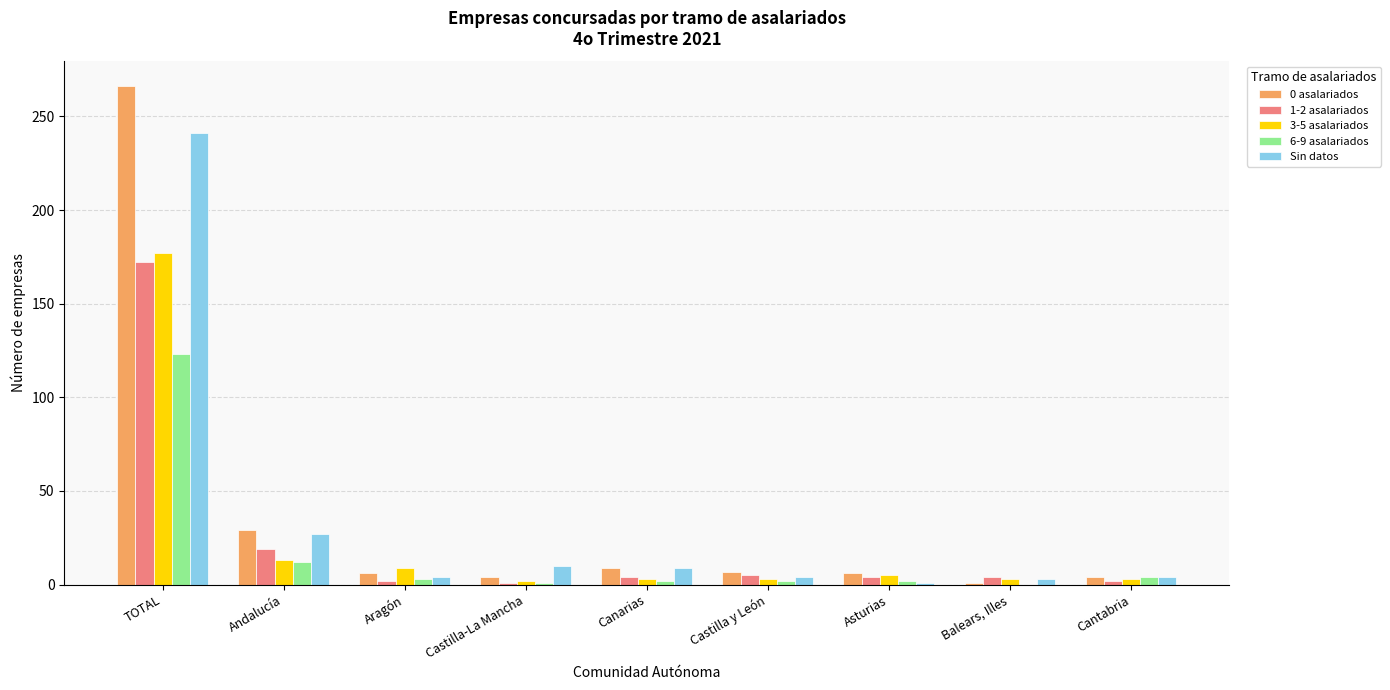

At which category is the sum across all series the highest?

TOTAL